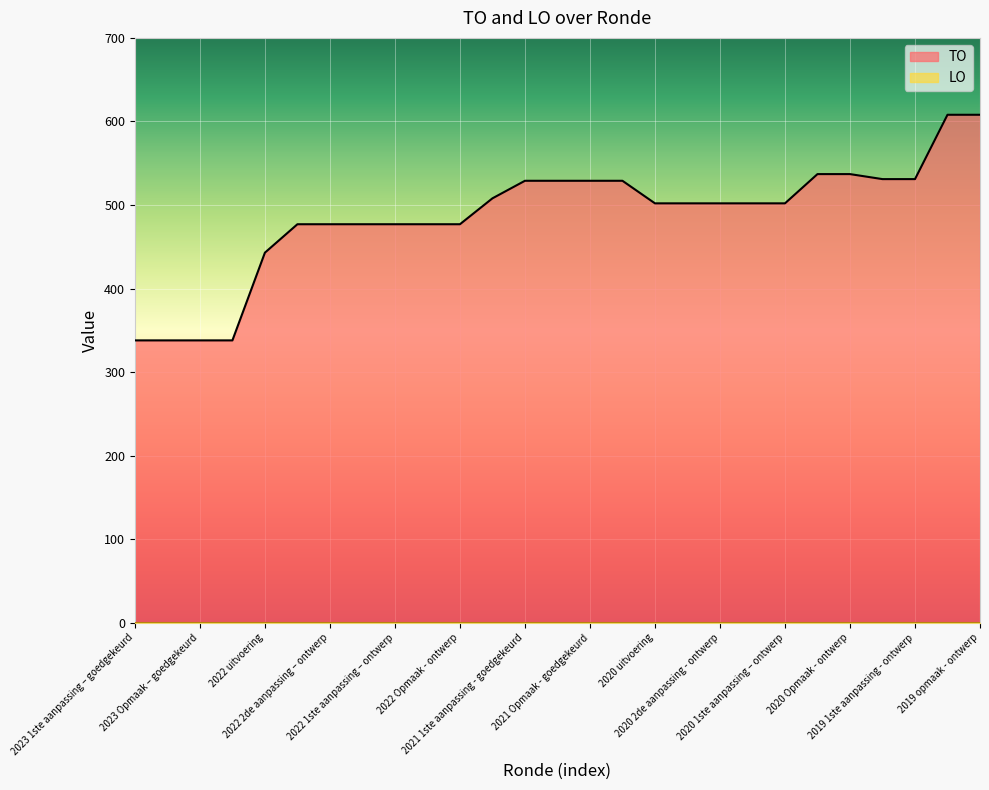

Which series has the largest total across all categories?

TO